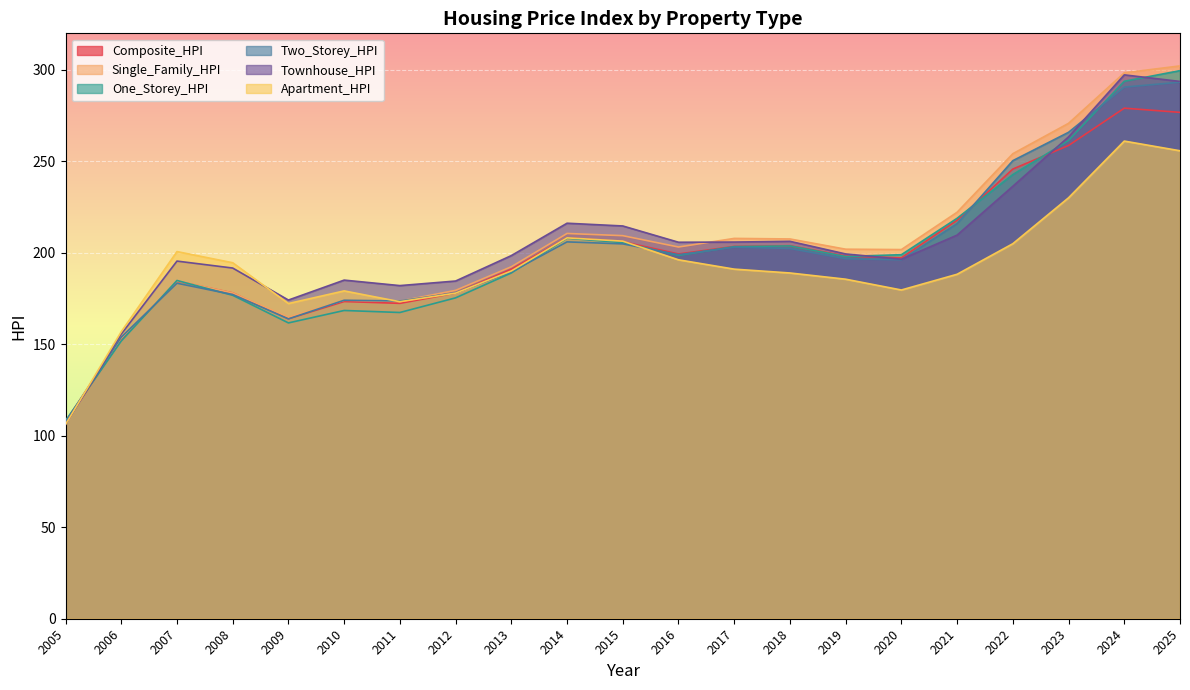

What is the minimum value for Apartment_HPI?

106.2